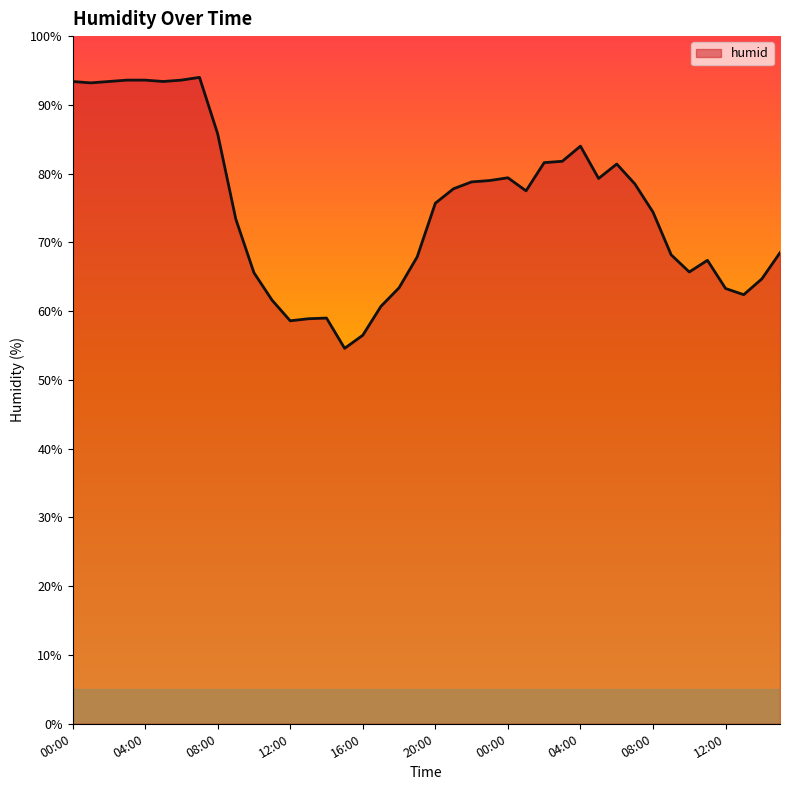

What is the greatest value displayed?

94.0